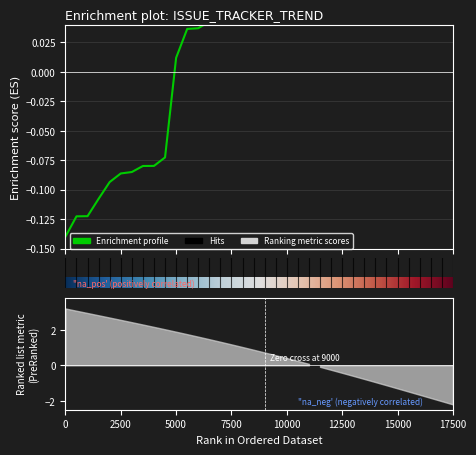

Is it true that the value at 2024-01 is 0.0?

False